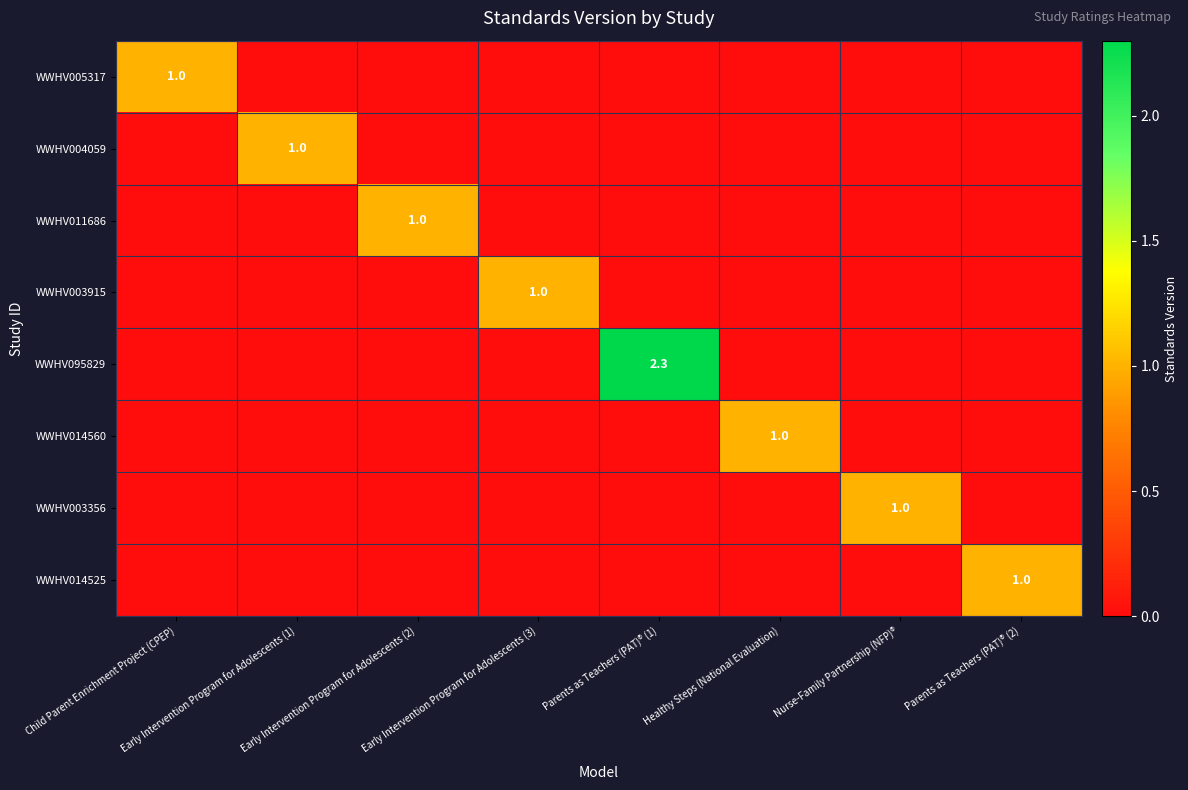

What is the greatest value displayed?

2.3